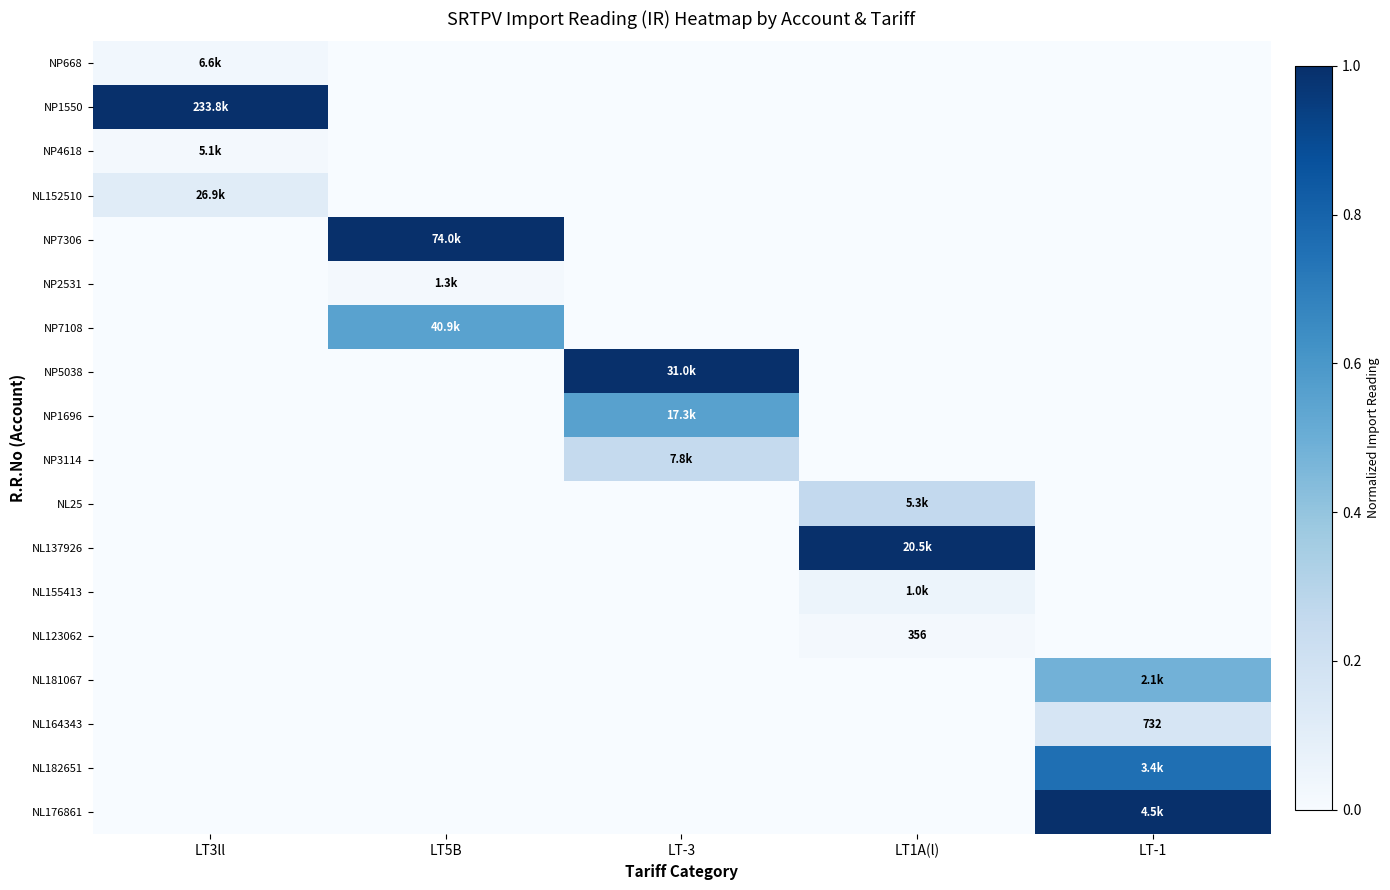

Rank the series at LT-3 from highest to lowest value.

NP5038, NP1696, NP3114, NP668, NP1550, NP4618, NL152510, NP7306, NP2531, NP7108, NL25, NL137926, NL155413, NL123062, NL181067, NL164343, NL182651, NL176861